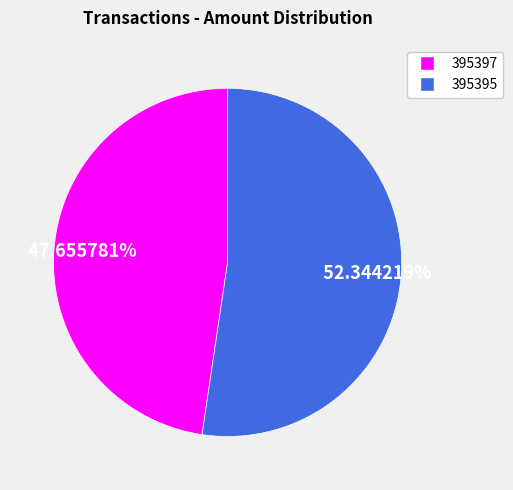

Does 395397 account for over 50% of the chart?

No